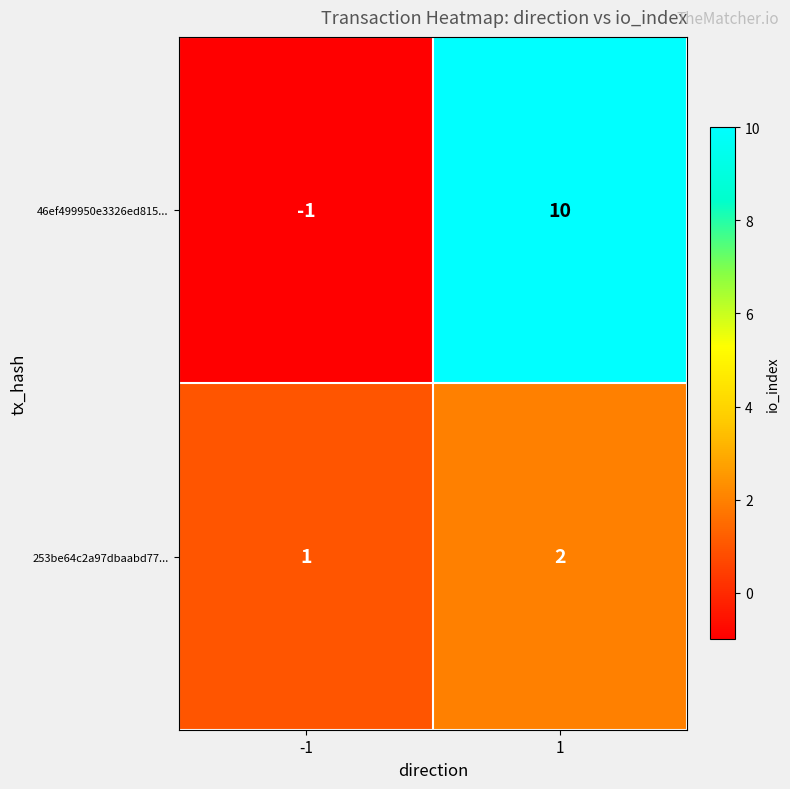

How many data points does each series have?

2